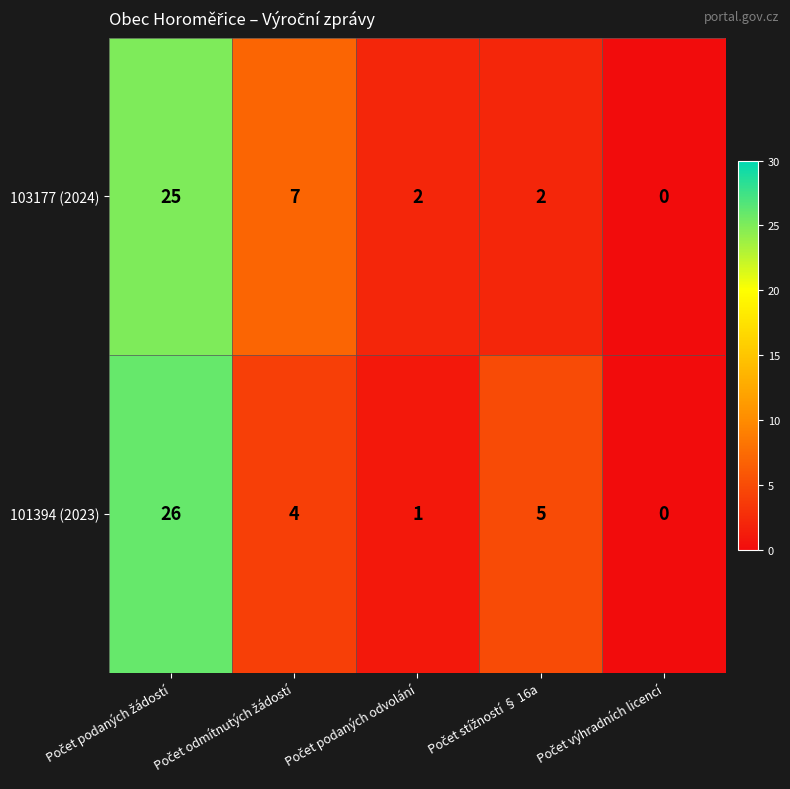

List the series in order of their peak value, lowest first.

103177 (2024), 101394 (2023)